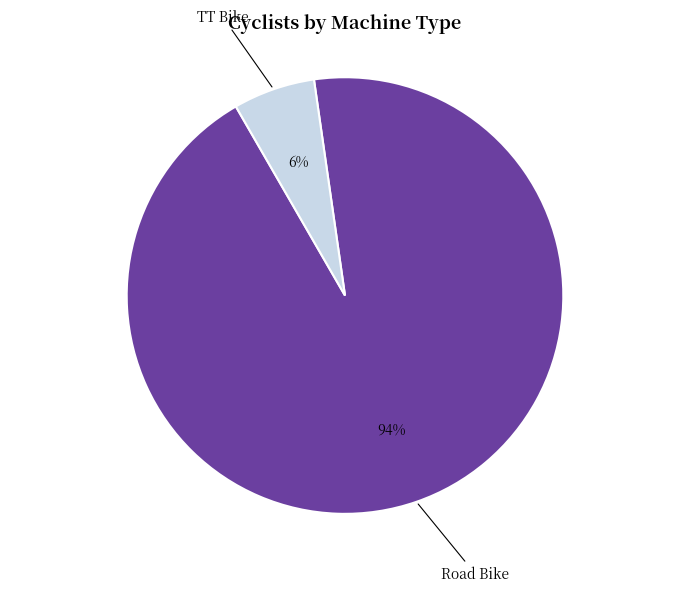

Does TT Bike account for over 50% of the chart?

No